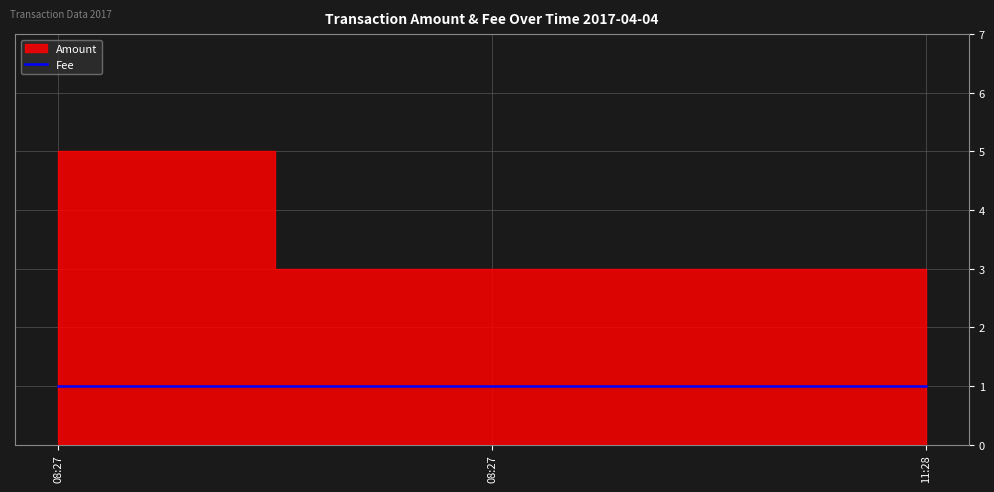

What is the value of the Amount point at the 3rd from the left?

3